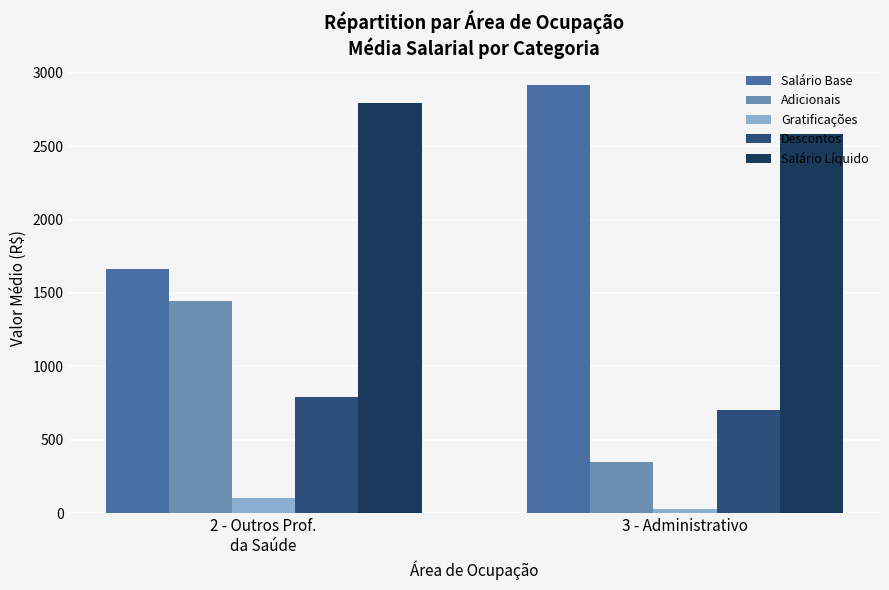

What is the sum of the Salário Base values at 2 - Outros Prof.
da Saúde and 3 - Administrativo?

4577.3